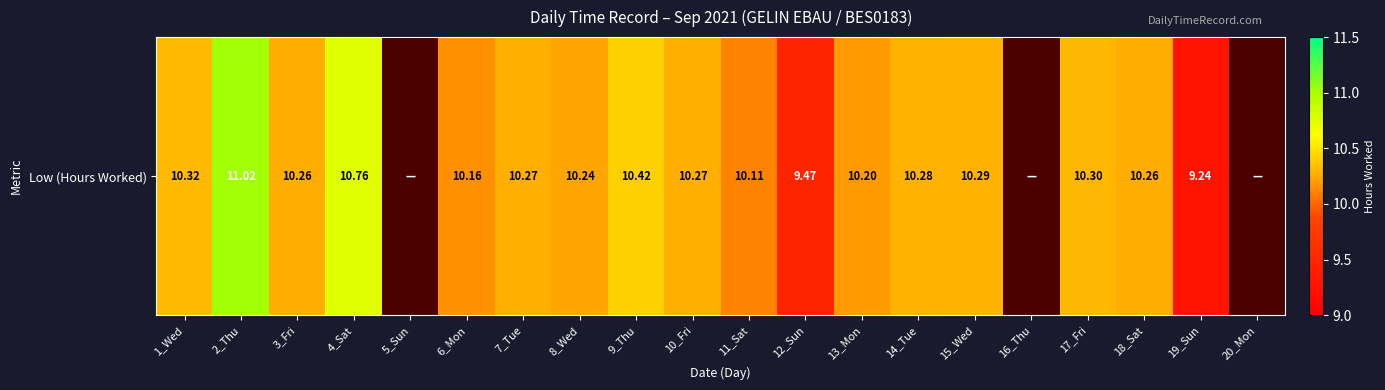

The value at 12_Sun is 9.5. True or false?

True